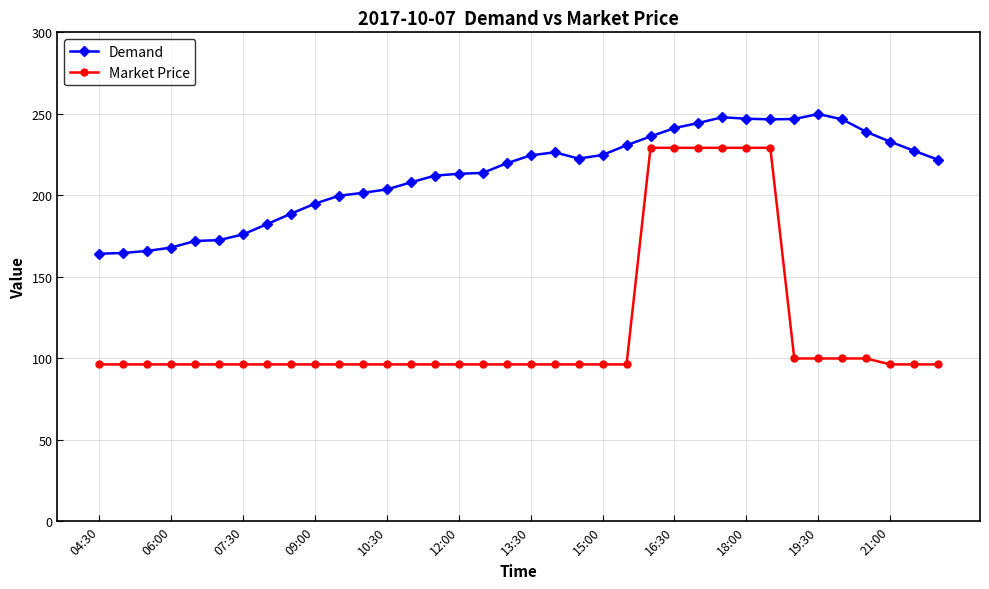

At how many categories does at least one series exceed 191?

27